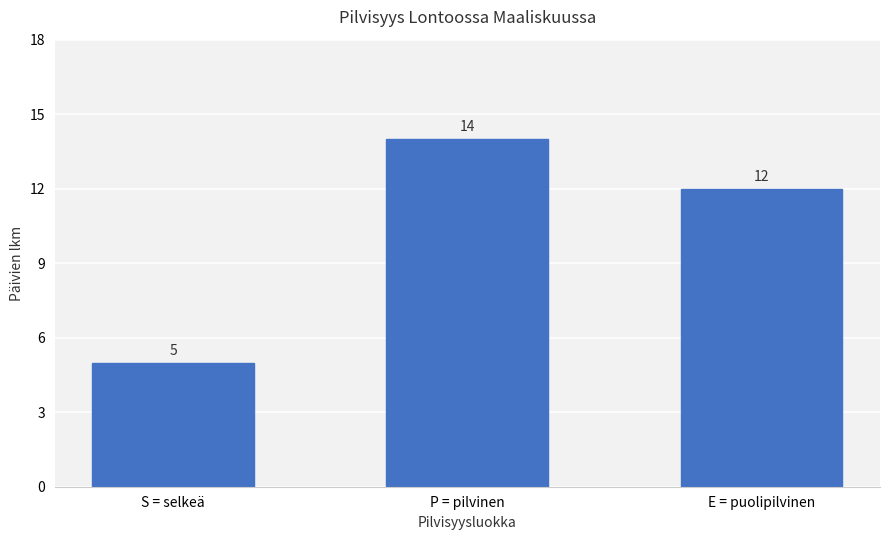

List the labels in order of value, largest first.

P = pilvinen, E = puolipilvinen, S = selkeä